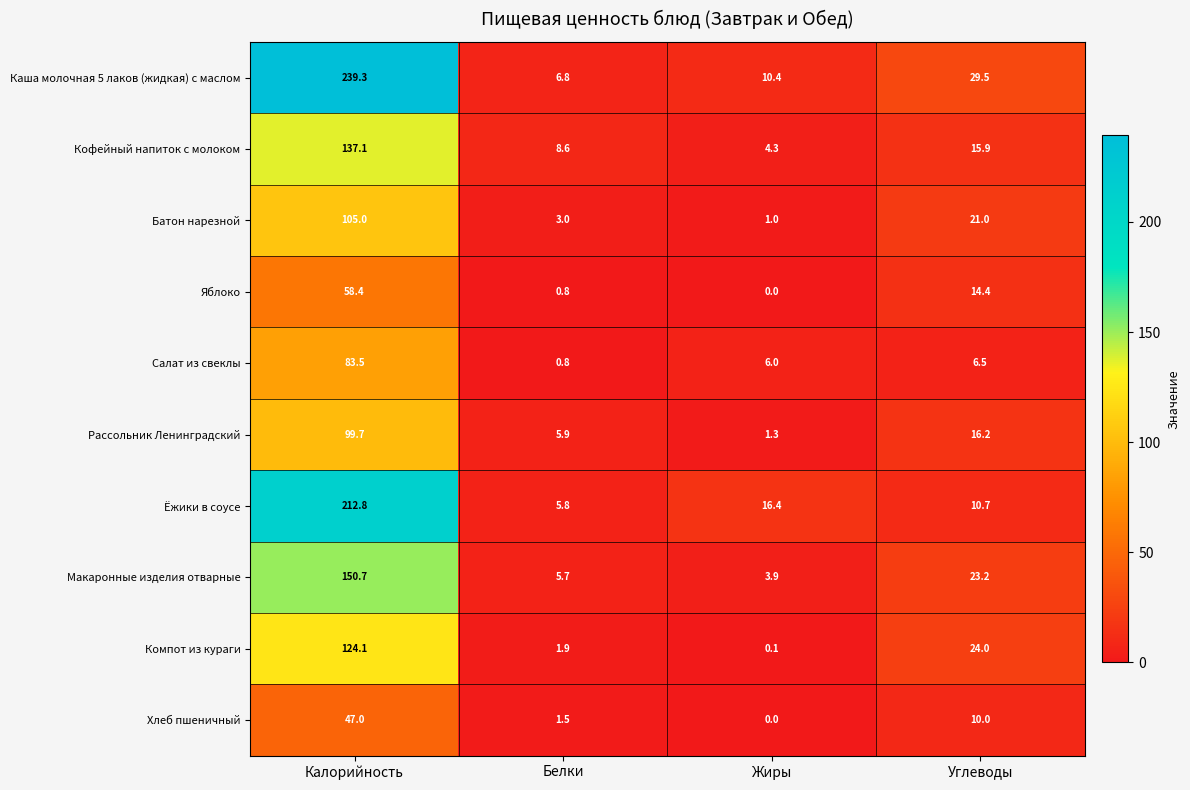

Rank the series at Калорийность from highest to lowest value.

Каша молочная 5 лаков (жидкая) с маслом, Ёжики в соусе, Макаронные изделия отварные, Кофейный напиток с молоком, Компот из кураги, Батон нарезной, Рассольник Ленинградский, Салат из свеклы, Яблоко, Хлеб пшеничный